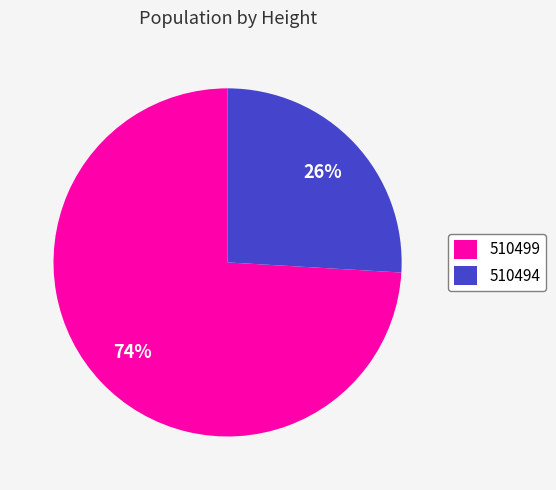

To the nearest percent, what percentage of the pie is 510499?

74%